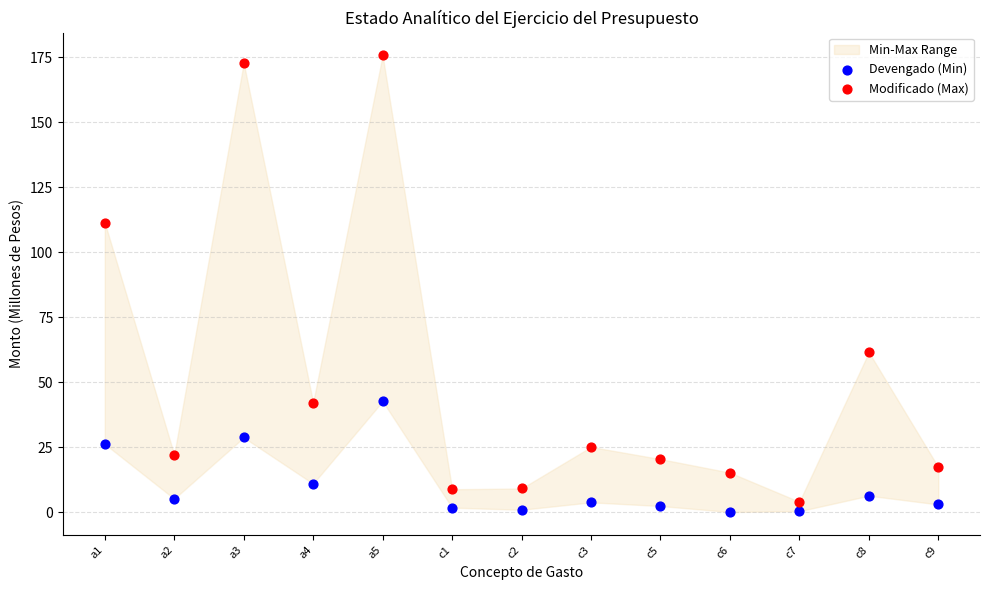

In the Modificado (Max) series, what Y value is closest to 89?

111.3